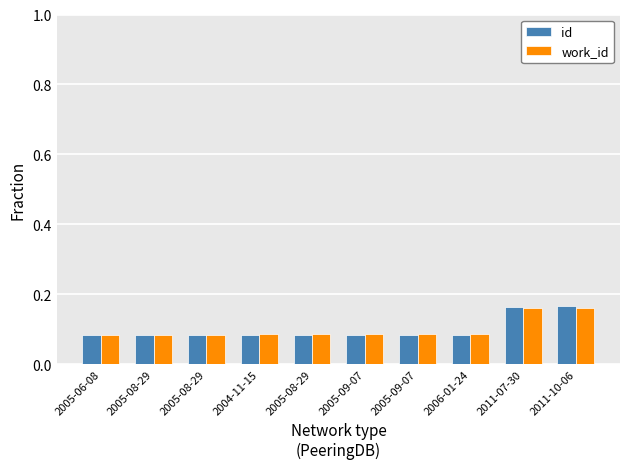

What are all the series names shown in the legend?

id, work_id